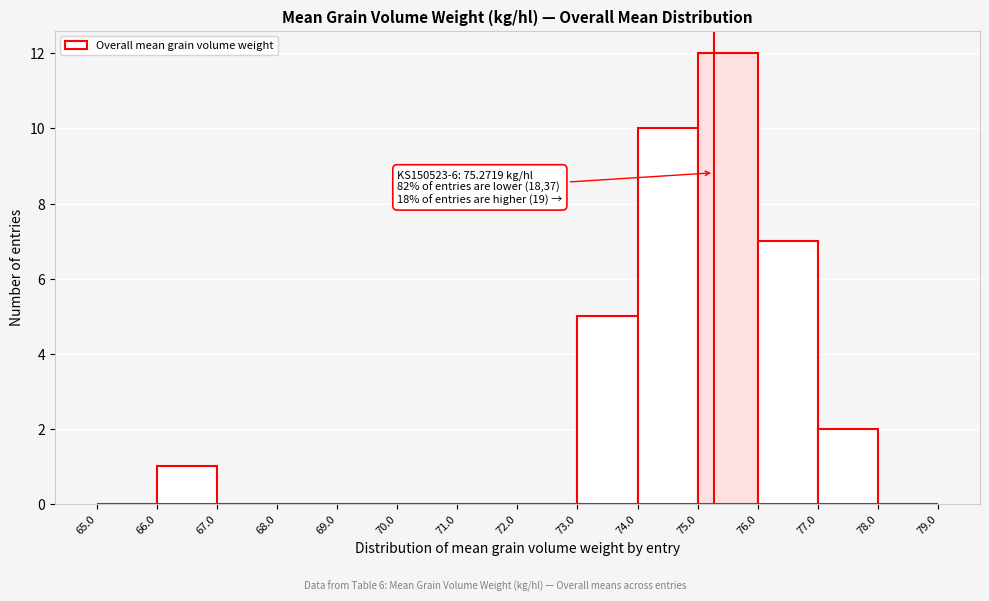

Over which range of the x-axis is the bar tallest?

75.0 to 76.0